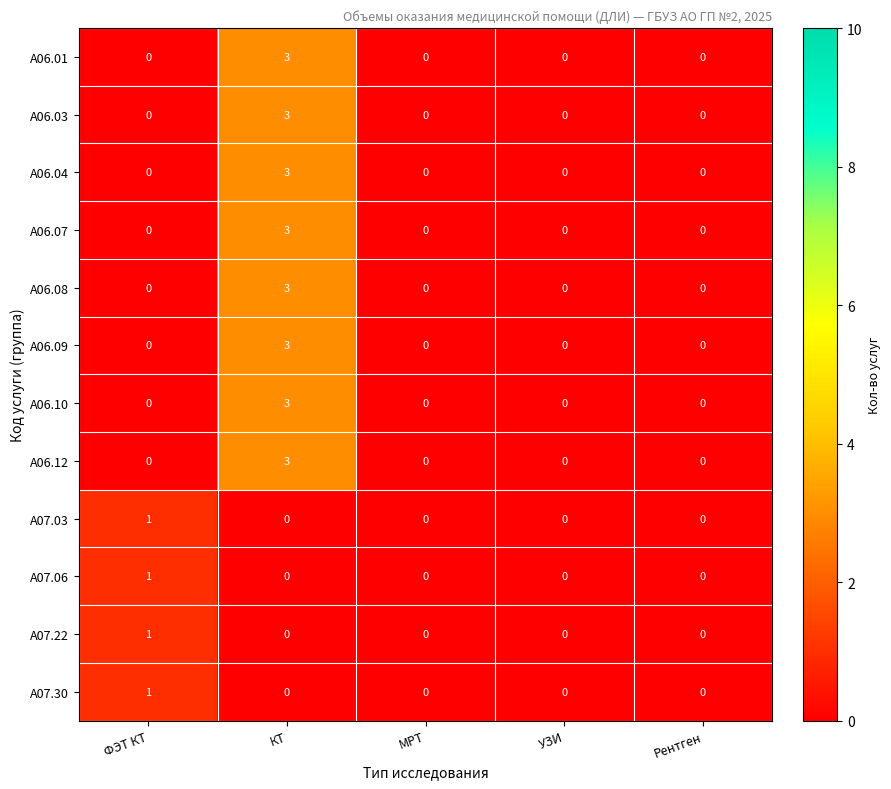

What is the sum of all A06.10 values?

3